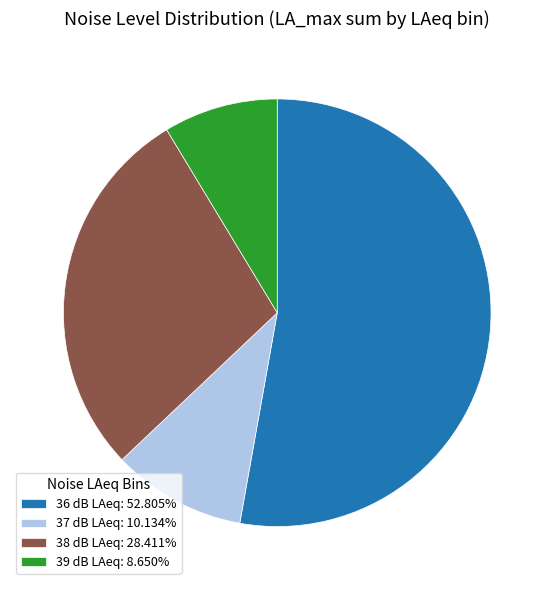

Do 37 dB LAeq: 10.134% and 38 dB LAeq: 28.411% together represent more than half of the pie?

No